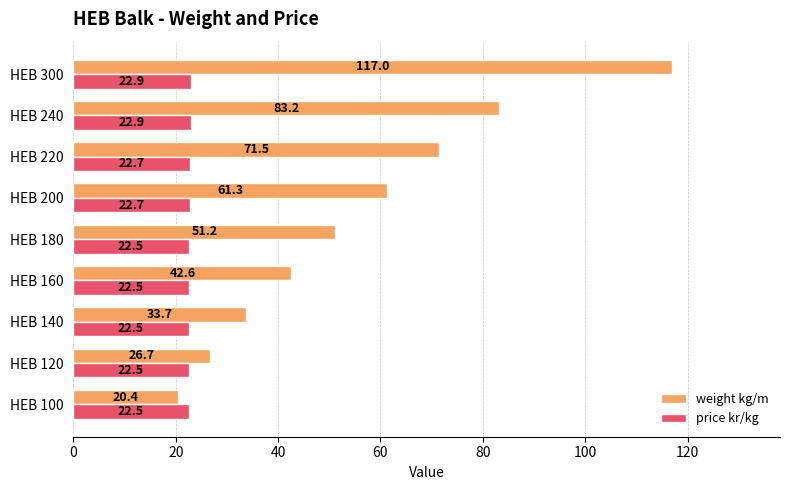

What is the difference between the maximum and second lowest values in the weight kg/m series?

90.3